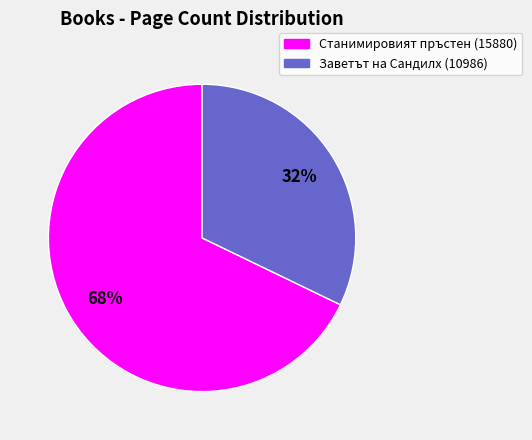

To the nearest percent, what is the average slice percentage?

50%